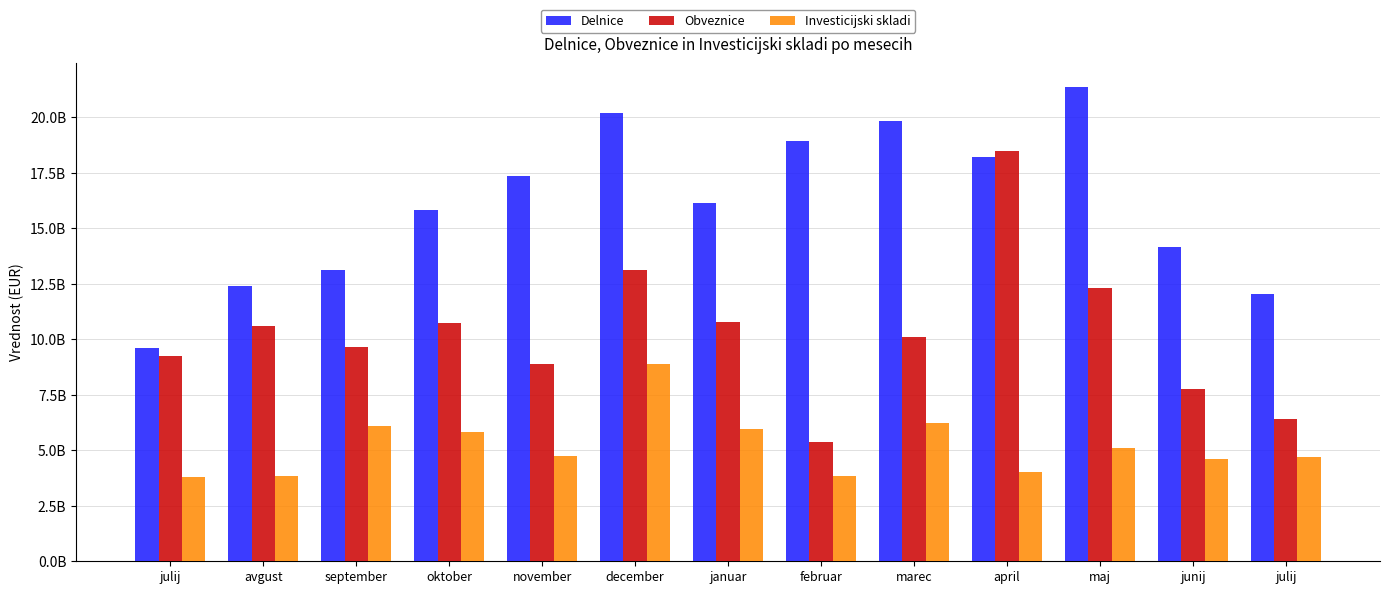

Does the chart contain any negative values?

No